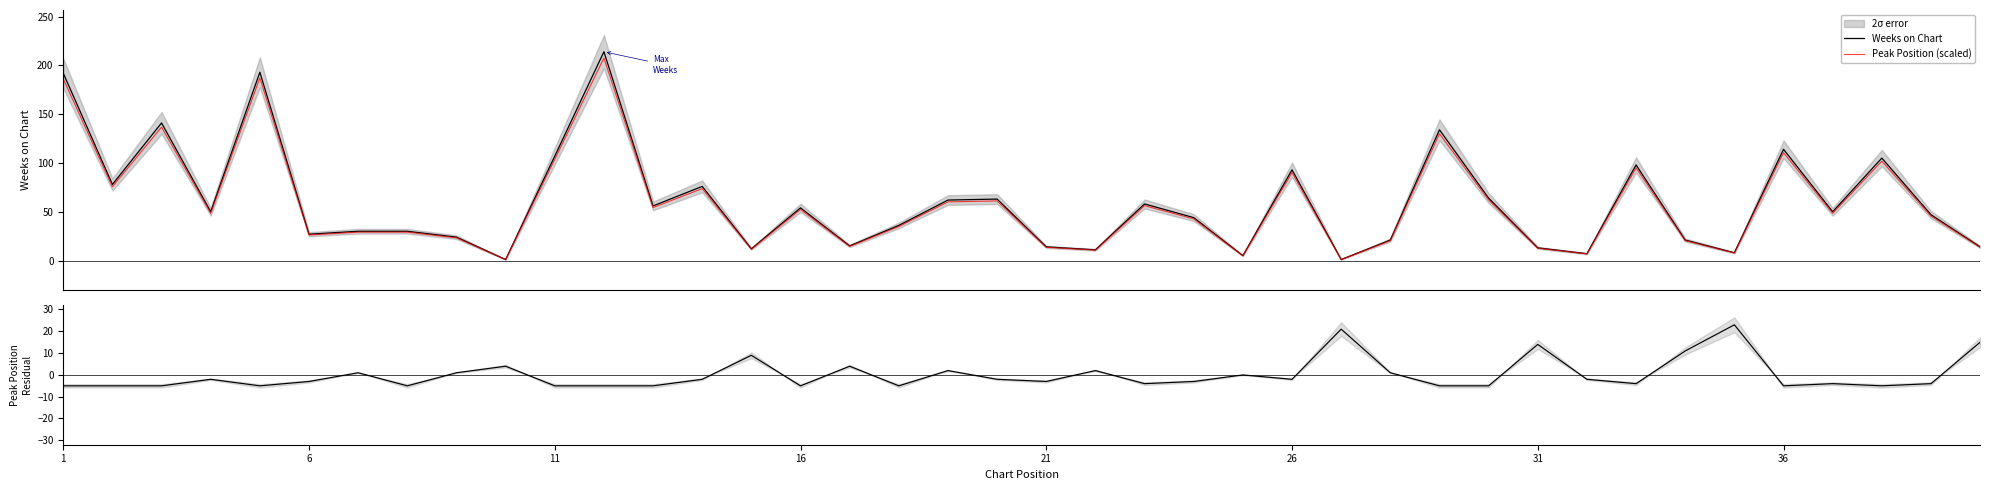

Reading left to right, extract all data points from this chart.

Weeks on Chart: 192.0	78.0	141.0	50.0	193.0	27.0	30.0	30.0	24.0	1.0	107.0	214.0	56.0	76.0	12.0	54.0	15.0	36.0	62.0	63.0	14.0	11.0	58.0	44.0	5.0	93.0	1.0	21.0	134.0	64.0	13.0	7.0	98.0	21.0	8.0	114.0	50.0	105.0	47.0	14.0
Peak Position (scaled): 186.2	75.7	136.8	48.5	187.2	26.2	29.1	29.1	23.3	1.0	103.8	207.6	54.3	73.7	11.6	52.4	14.5	34.9	60.1	61.1	13.6	10.7	56.3	42.7	4.8	90.2	1.0	20.4	130.0	62.1	12.6	6.8	95.1	20.4	7.8	110.6	48.5	101.8	45.6	13.6
Peak Position (residual): -5.1	-5.1	-5.1	-2.1	-5.1	-3.1	0.9	-5.1	0.9	3.9	-5.1	-5.1	-5.1	-2.1	8.9	-5.1	3.9	-5.1	1.9	-2.1	-3.1	1.9	-4.1	-3.1	-0.1	-2.1	20.9	0.9	-5.1	-5.1	13.9	-2.1	-4.1	10.9	22.9	-5.1	-4.1	-5.1	-4.1	14.9